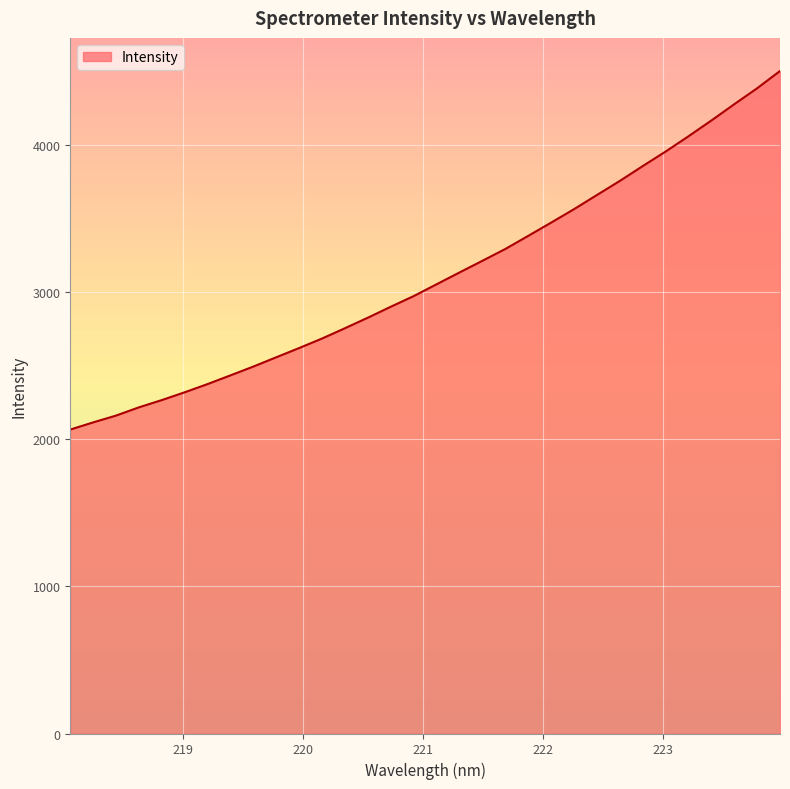

What is the smallest value displayed?

2064.4